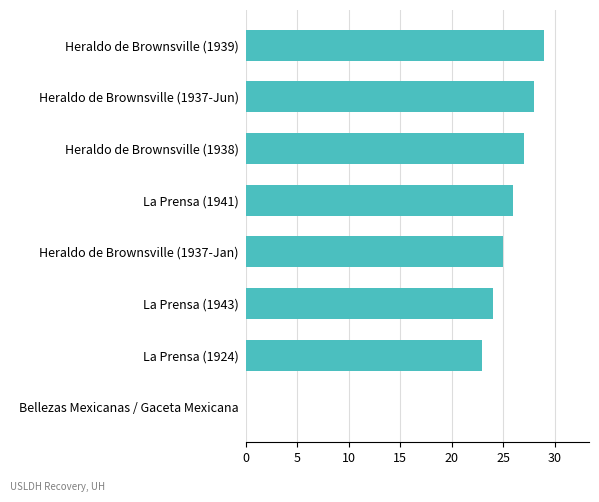

Count the number of categories in the chart.

8